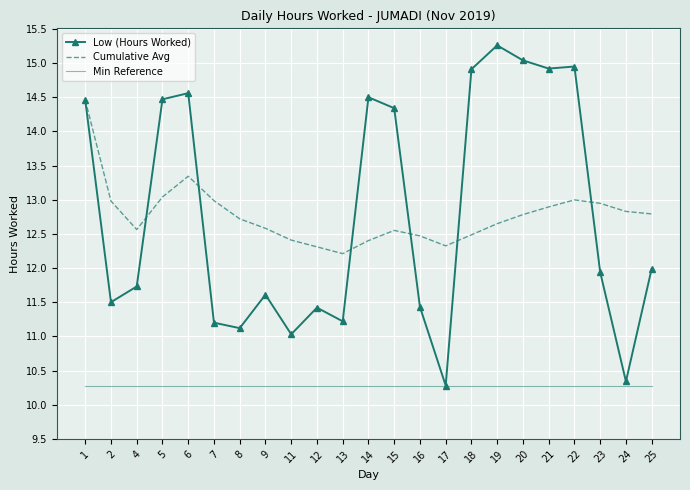

What is the difference between the second highest and second lowest values in the Low (Hours Worked) series?

4.7